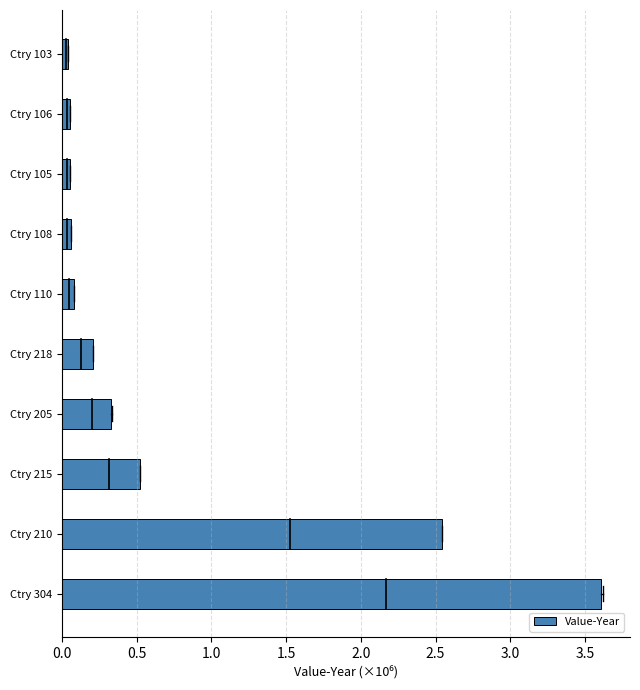

What is the average value?

0.7